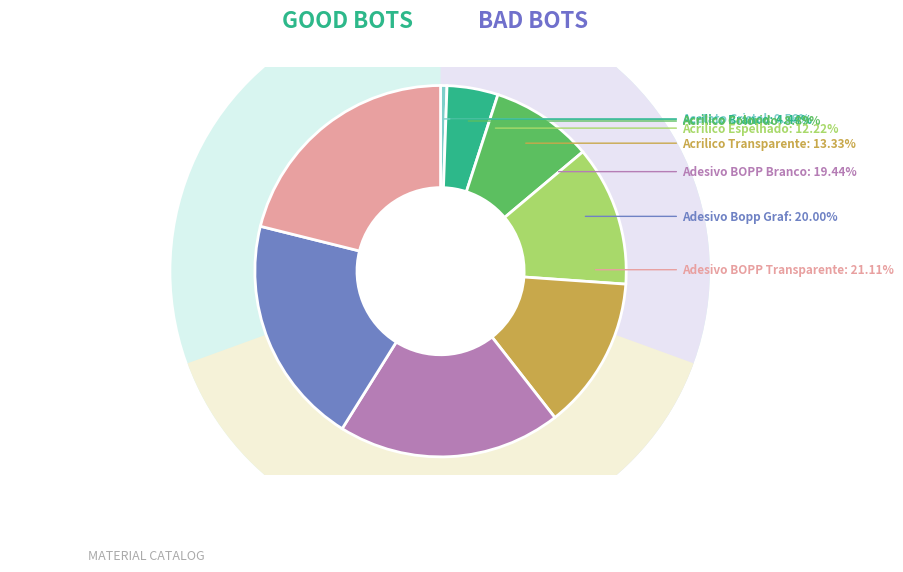

To the nearest percent, what is the average slice percentage?

12%